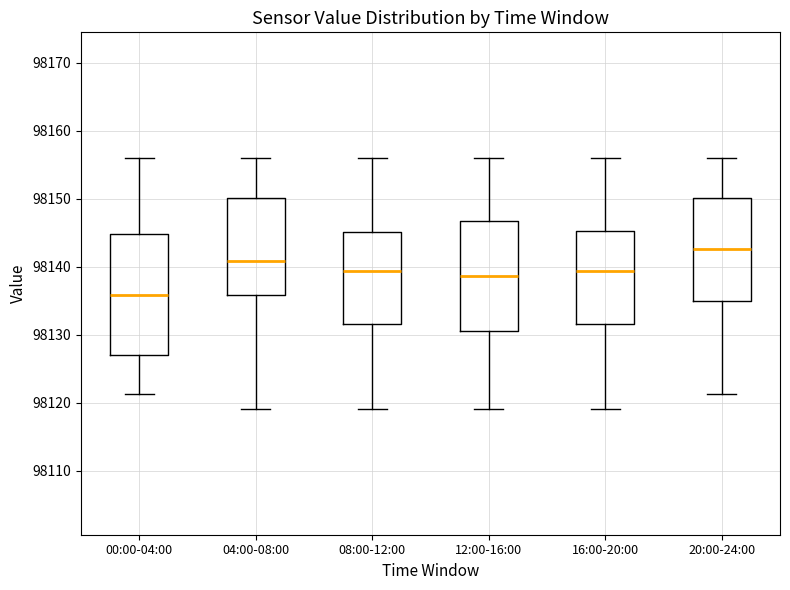

Reading left to right, read every box against the y-axis: the position of its median line, the range the box covers, and the ends of its whiskers. The values are not printed on the chart, so give them approximately, as read against the axis.

00:00-04:00: median 98136, box 98127 to 98145, whiskers 98121 to 98156
04:00-08:00: median 98141, box 98136 to 98150, whiskers 98119 to 98156
08:00-12:00: median 98139, box 98132 to 98145, whiskers 98119 to 98156
12:00-16:00: median 98139, box 98130 to 98147, whiskers 98119 to 98156
16:00-20:00: median 98139, box 98132 to 98145, whiskers 98119 to 98156
20:00-24:00: median 98143, box 98135 to 98150, whiskers 98121 to 98156